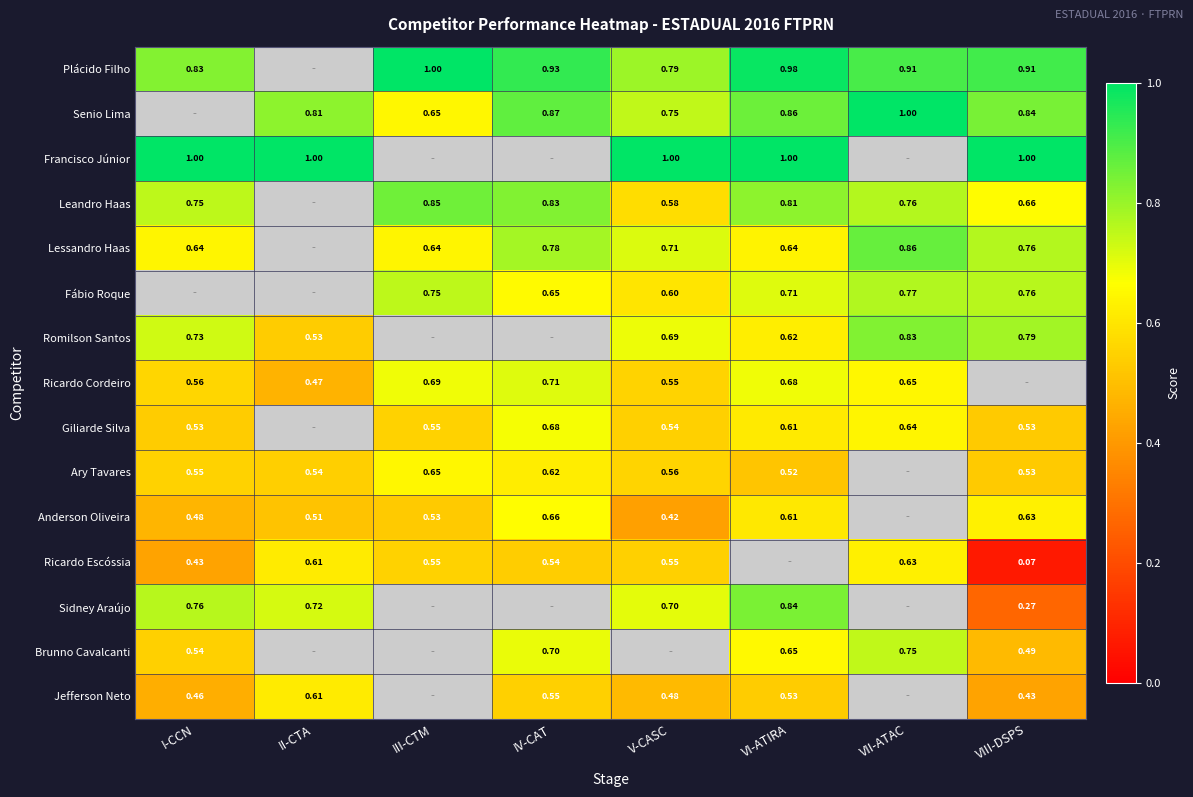

At how many categories does at least one series exceed 0?

8